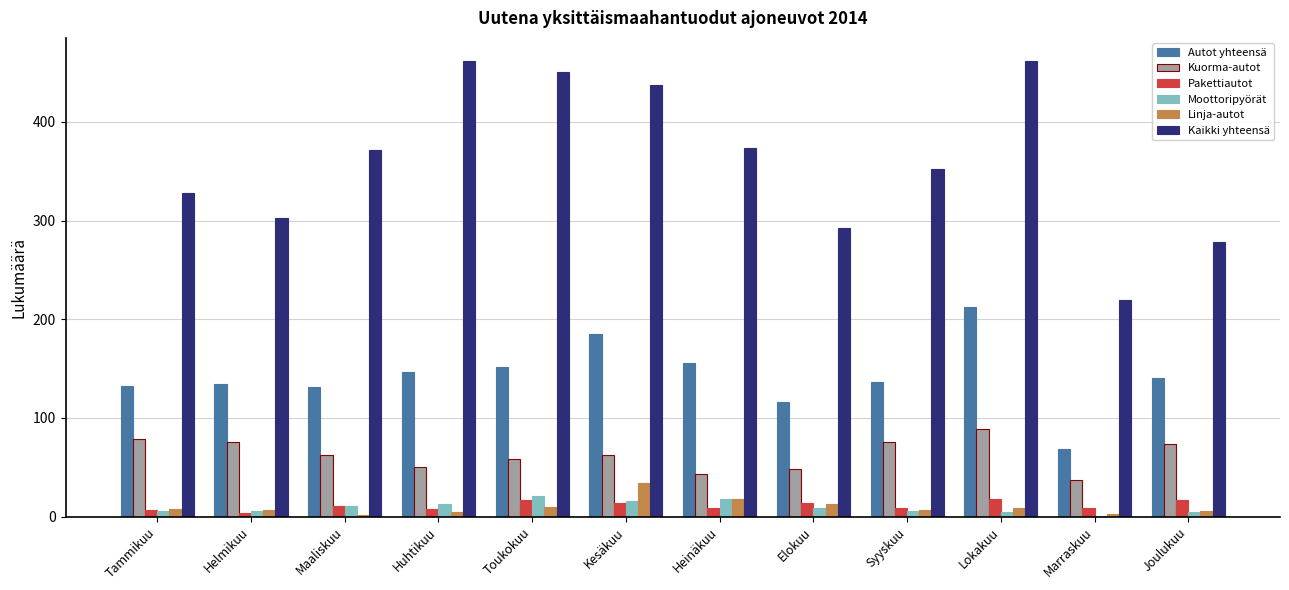

Which series has the largest total across all categories?

Kaikki yhteensä